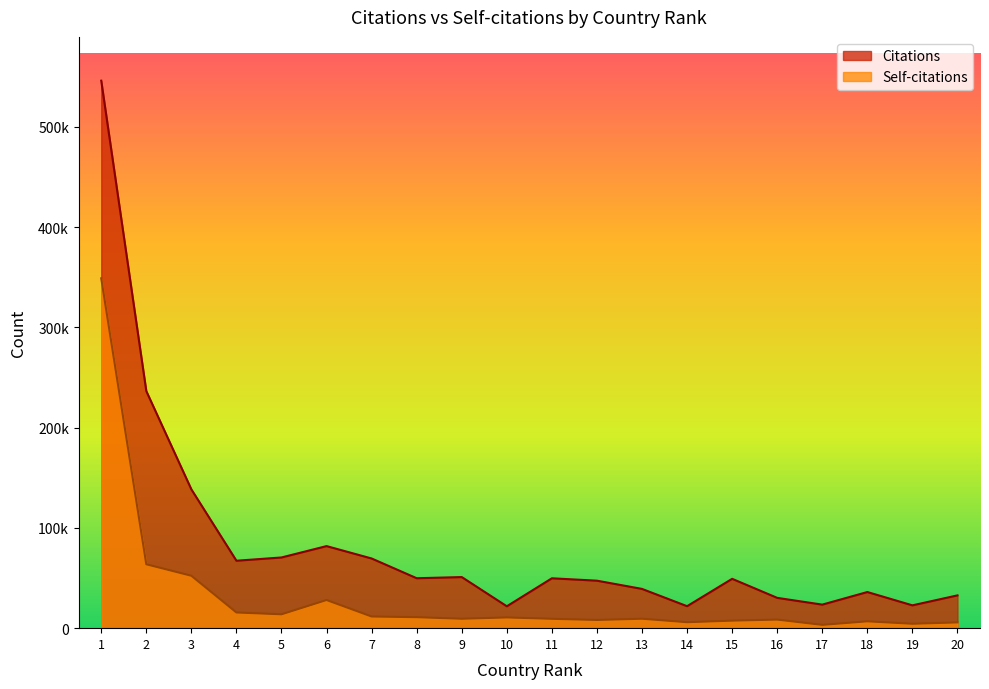

List the labels in order of Citations value, largest first.

1, 2, 3, 6, 5, 7, 4, 9, 8, 11, 15, 12, 13, 18, 20, 16, 17, 19, 14, 10